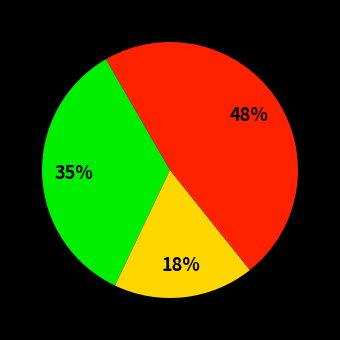

To the nearest percent, what is the average slice percentage?

33%